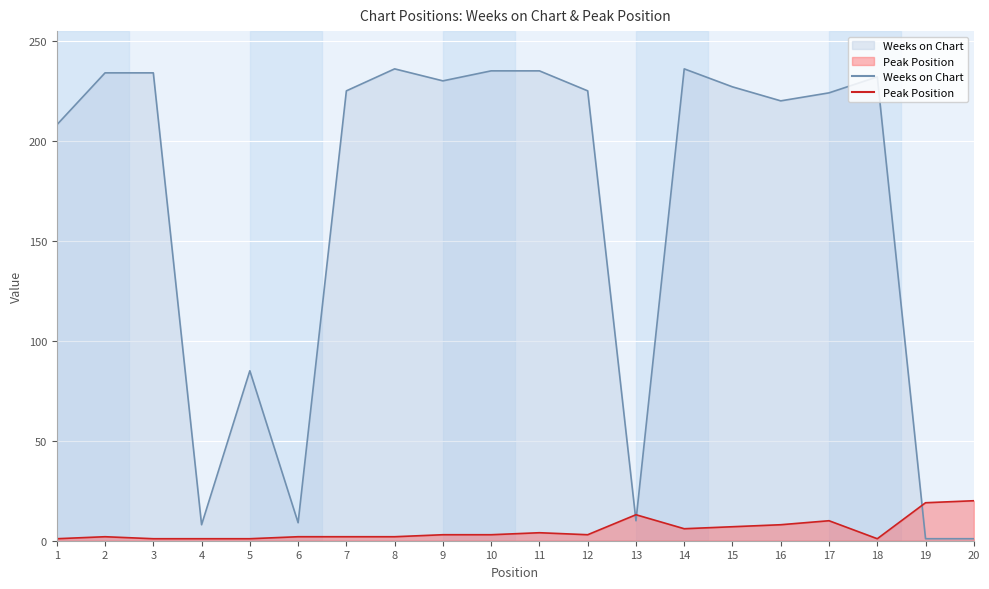

Which category has the lowest value in the Weeks on Chart series?

19